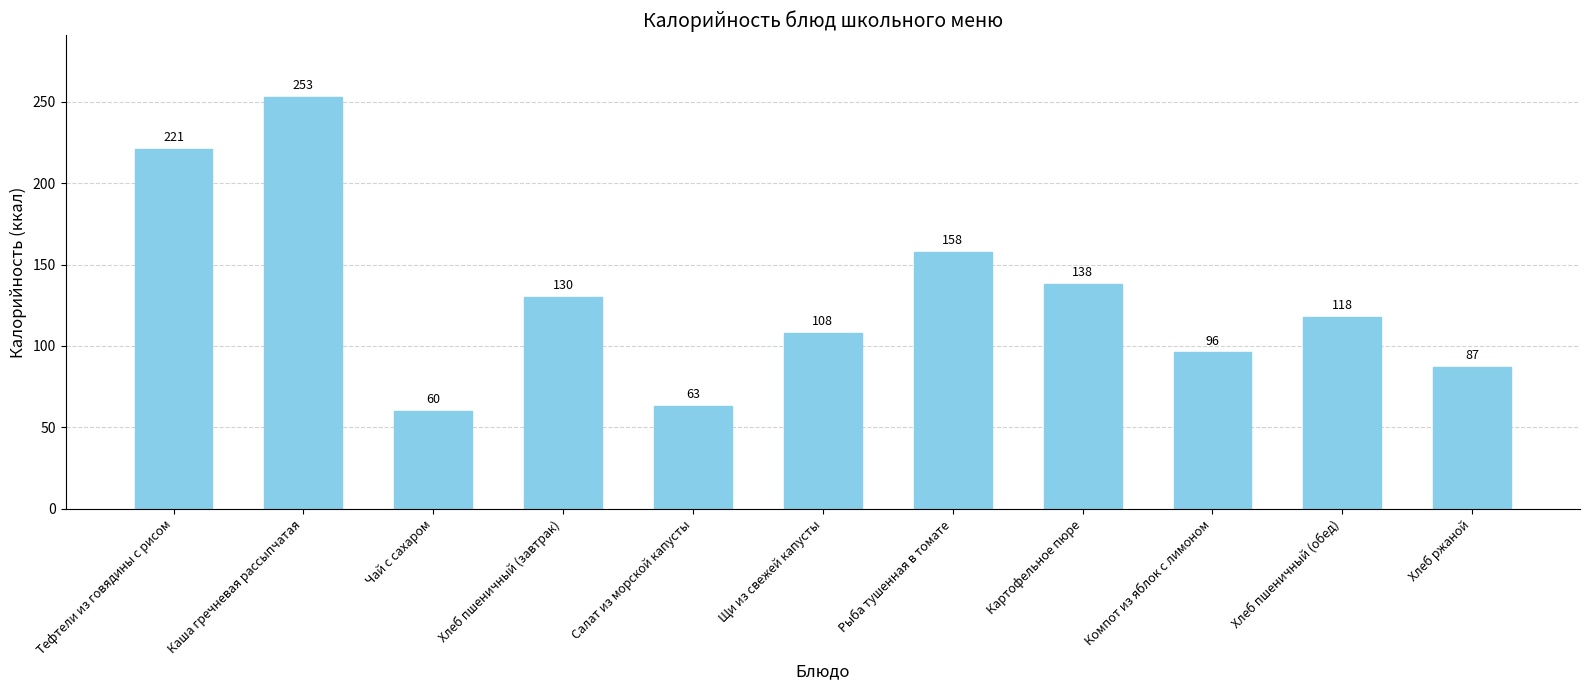

Rank the categories by value from highest to lowest.

Каша гречневая рассыпчатая, Тефтели из говядины с рисом, Рыба тушенная в томате, Картофельное пюре, Хлеб пшеничный (завтрак), Хлеб пшеничный (обед), Щи из свежей капусты, Компот из яблок с лимоном, Хлеб ржаной, Салат из морской капусты, Чай с сахаром